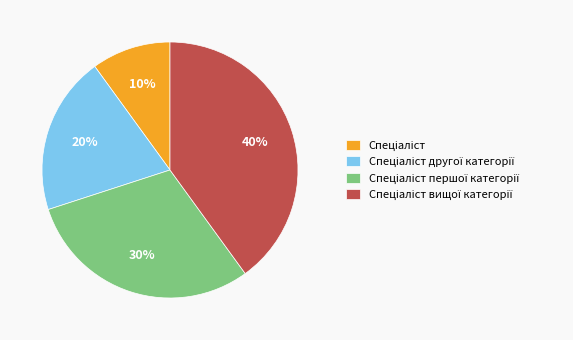

Count the number of slices in the pie.

4